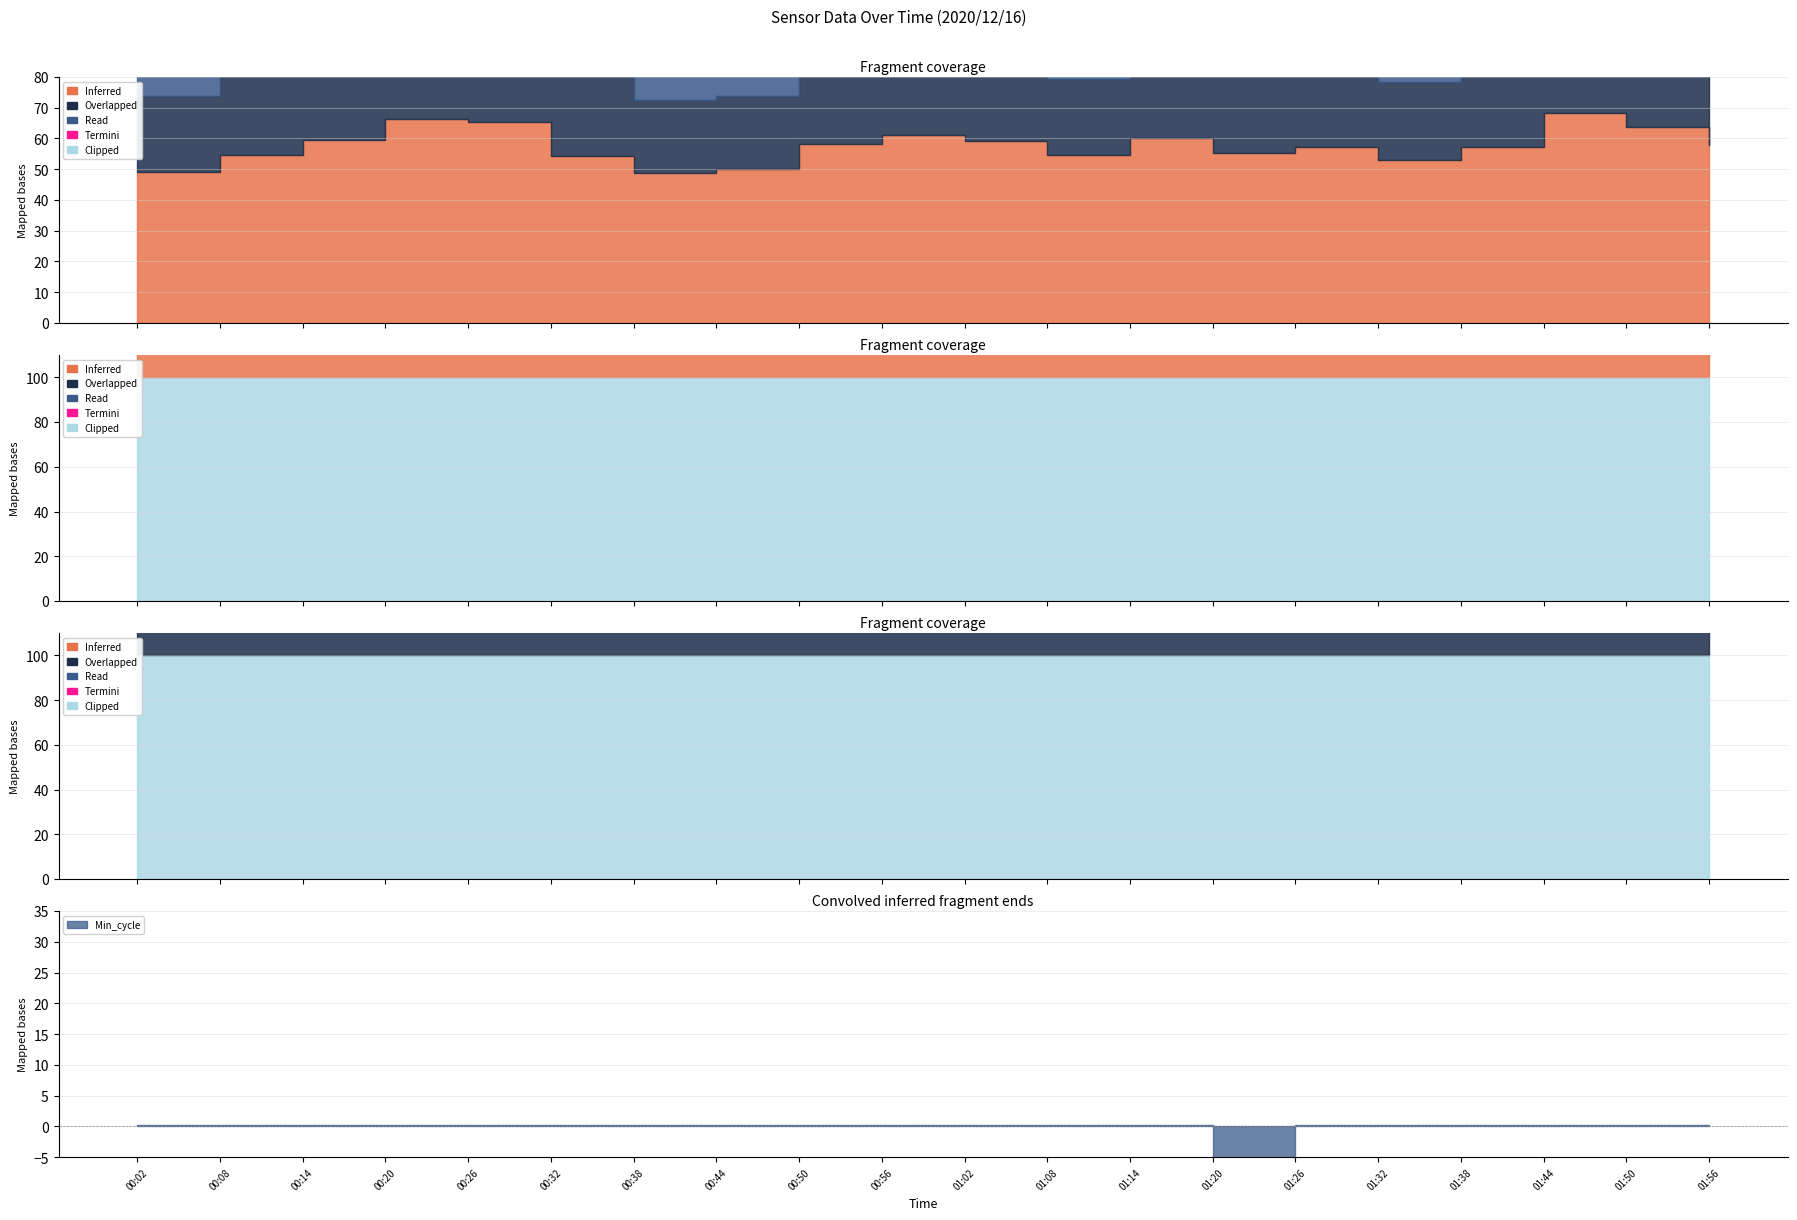

What is the ratio of the value at 01:08 to the value at 00:20?

1.0